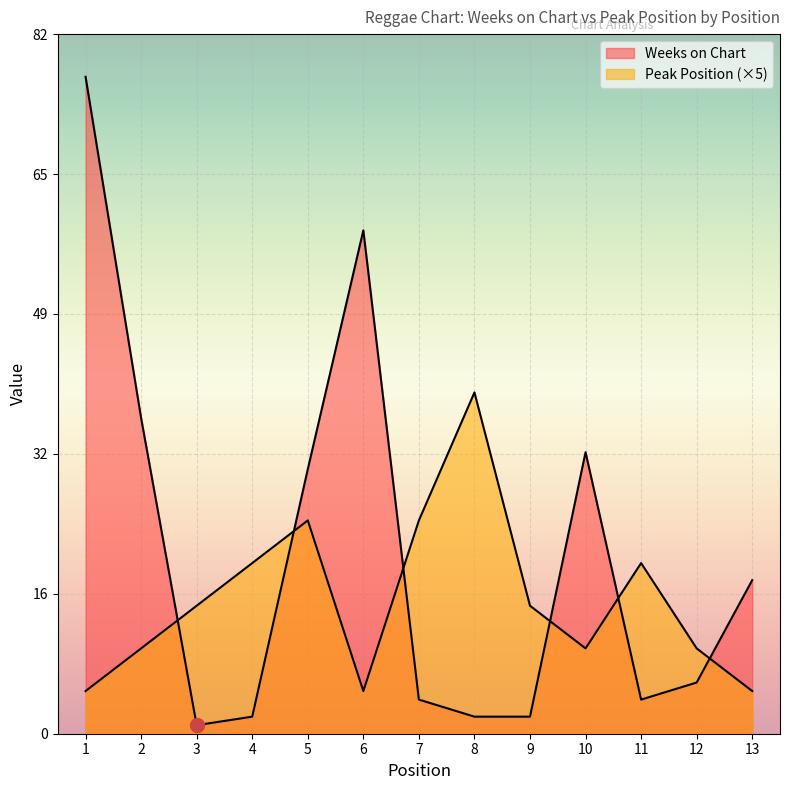

At which category is the sum across all series the highest?

1